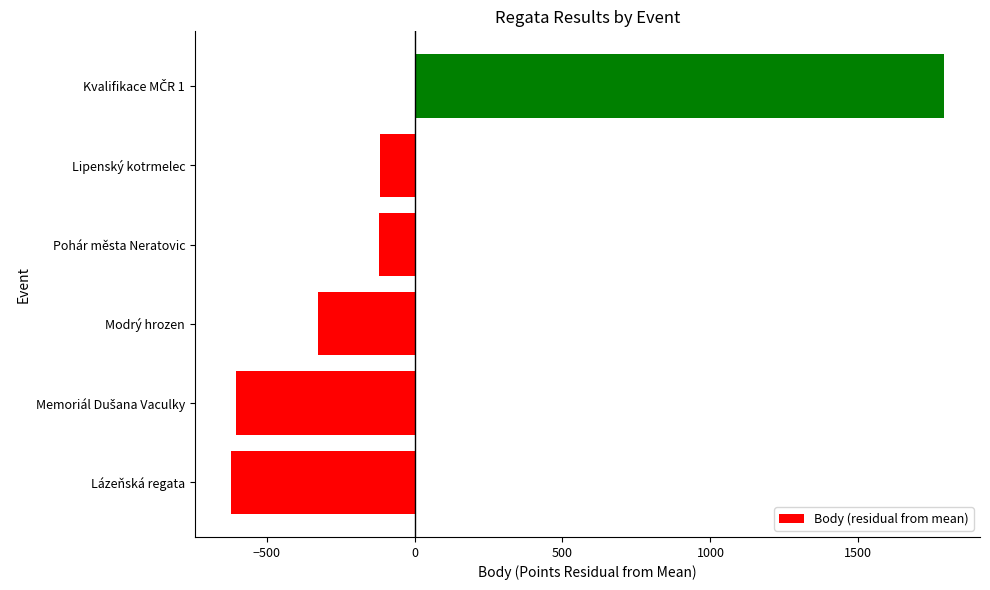

Is it true that the value at Lázeňská regata is -853.0?

False